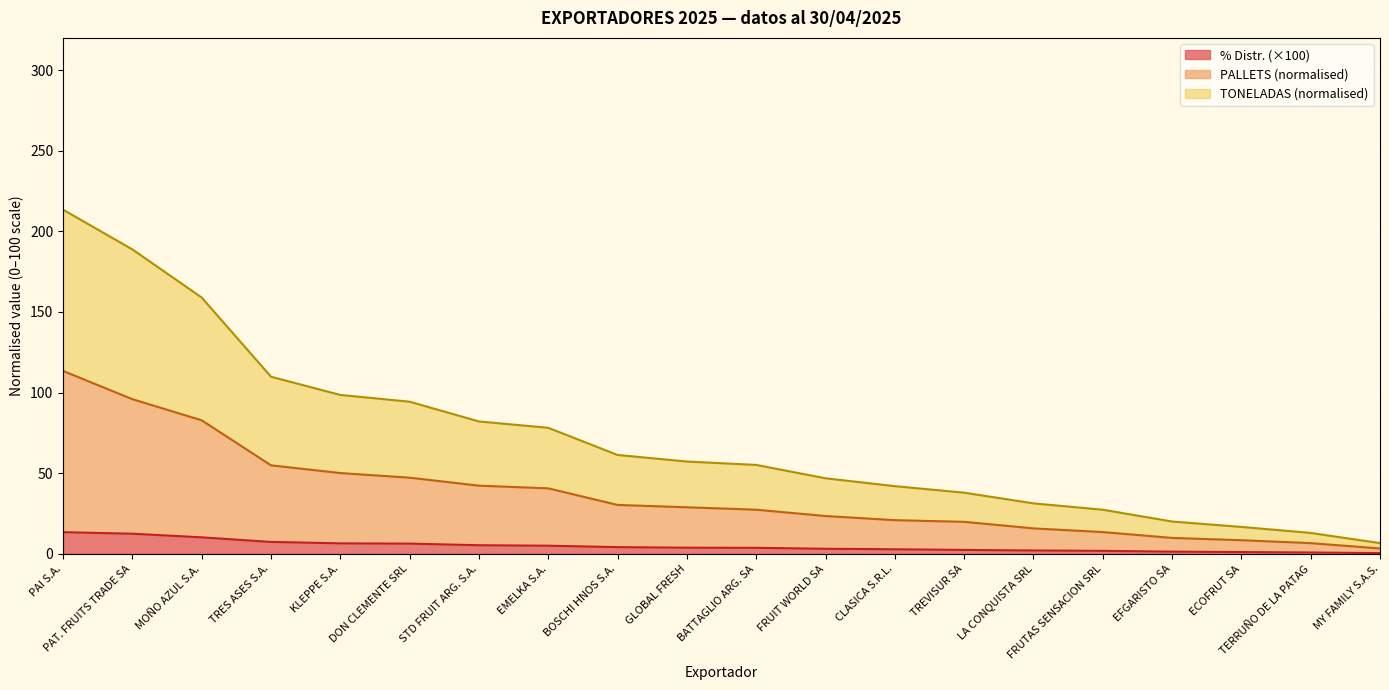

What are all the series names shown in the legend?

% Distr. (×100), PALLETS (normalised), TONELADAS (normalised)